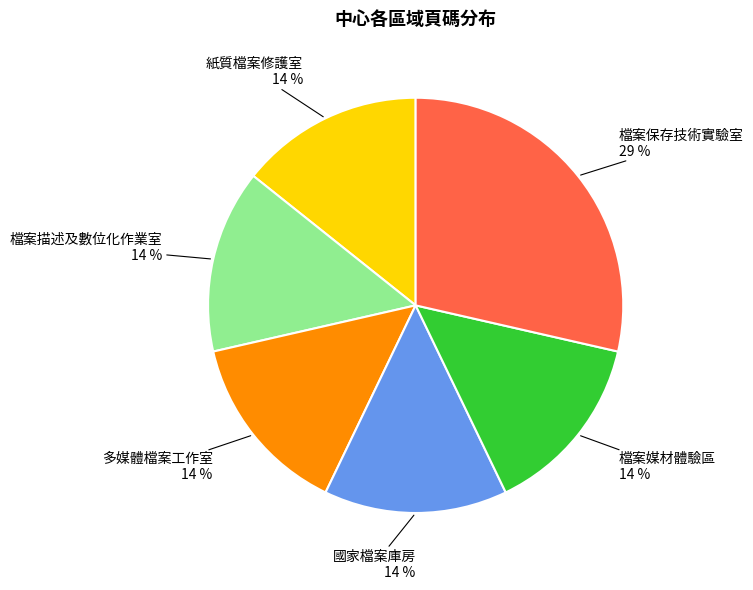

To the nearest percent, what is the average slice percentage?

17%